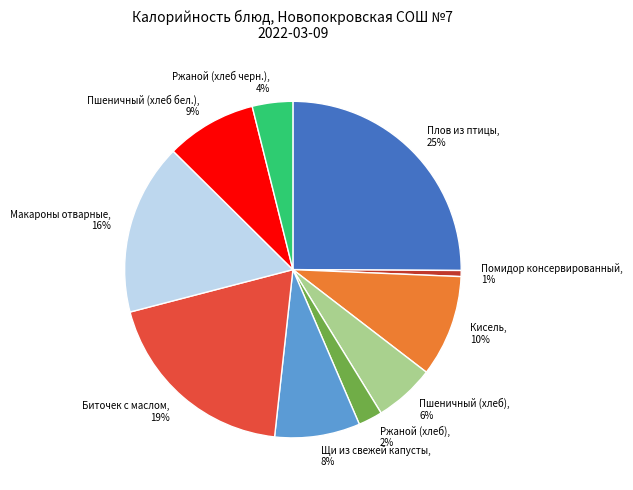

Which has a higher value, Биточек с маслом or Кисель?

Биточек с маслом